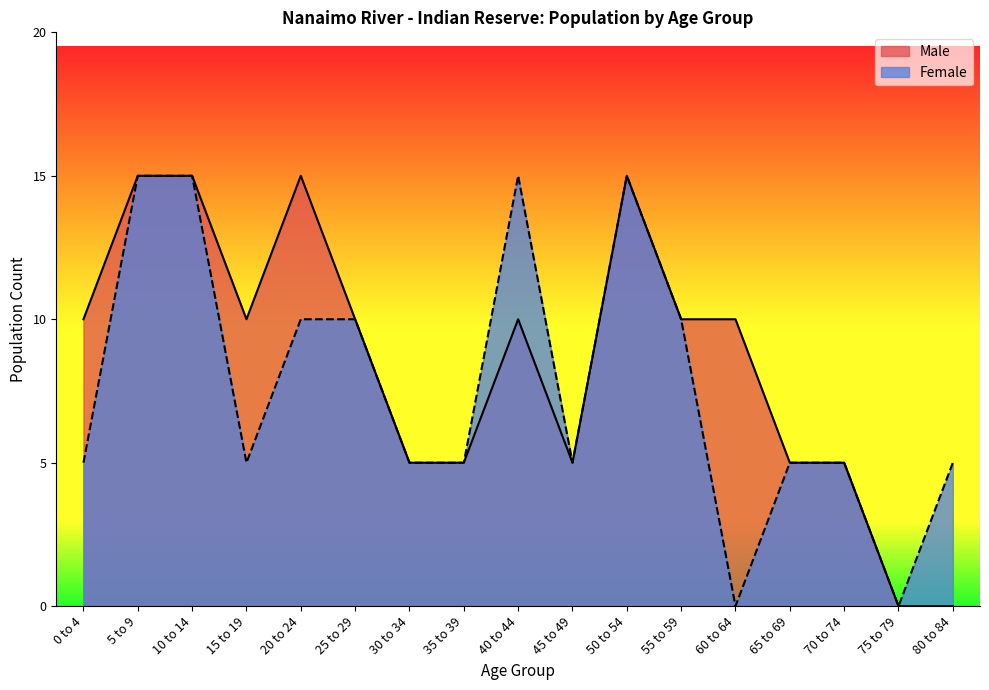

At which label does Male reach its peak?

5 to 9